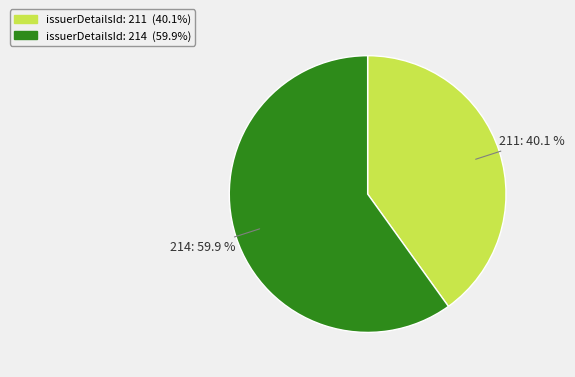

Does any single category account for the majority?

Yes